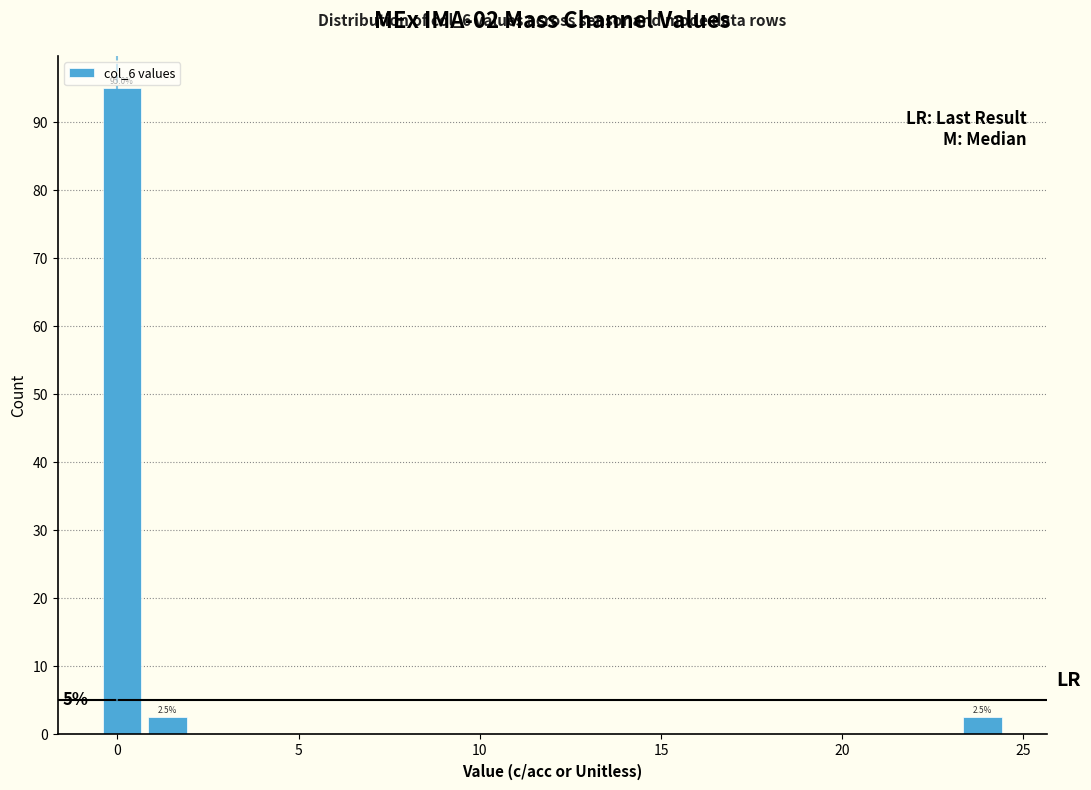

Around what value on the x-axis is the tallest bar? Give the approximate position of its centre, as read against the axis.

0.0